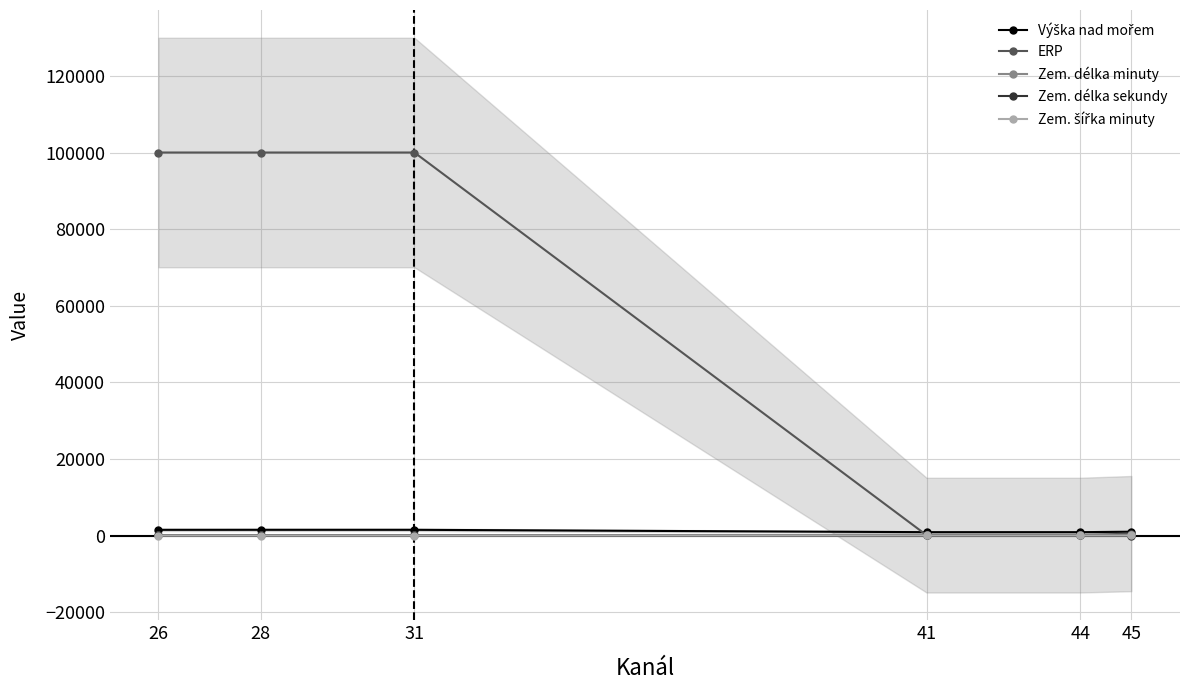

What is the average value of the Zem. šířka minuty series?

9